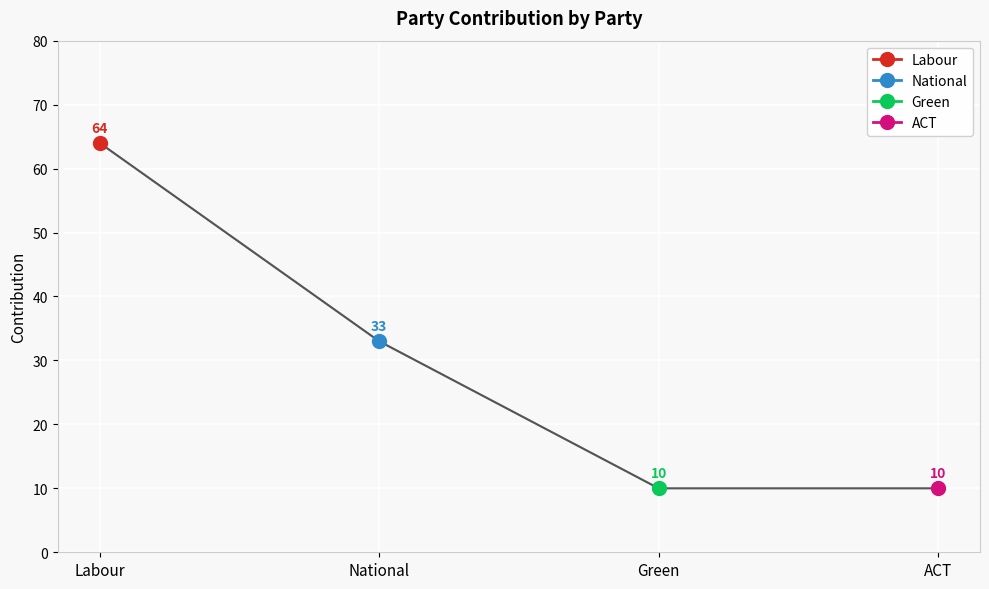

Reading right to left, list all the values displayed in this chart.

ACT=10	Green=10	National=33	Labour=64